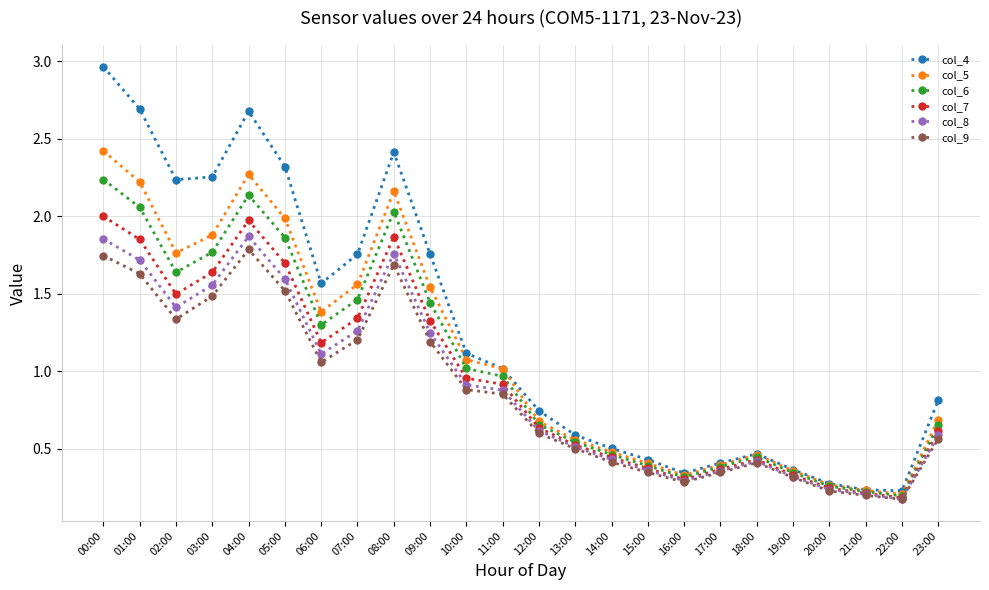

Is the value of col_7 at 07:00 greater than the value of col_5 at 19:00?

Yes